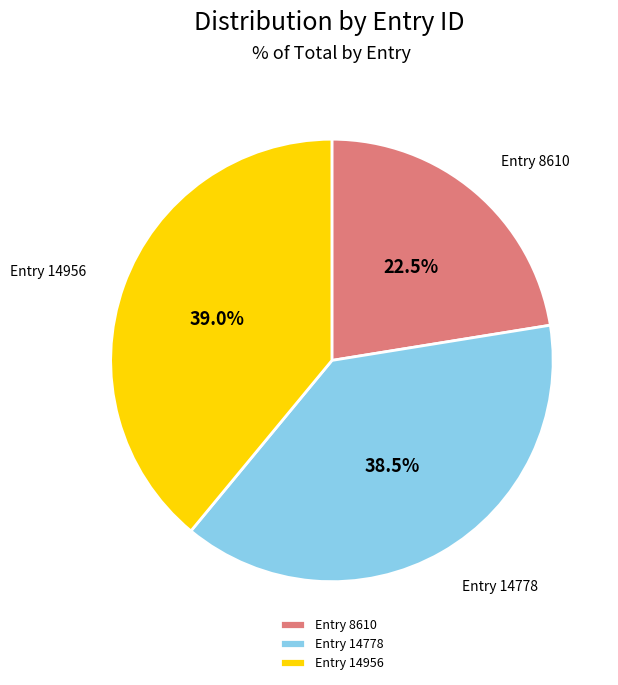

Is there a majority slice in this chart?

No